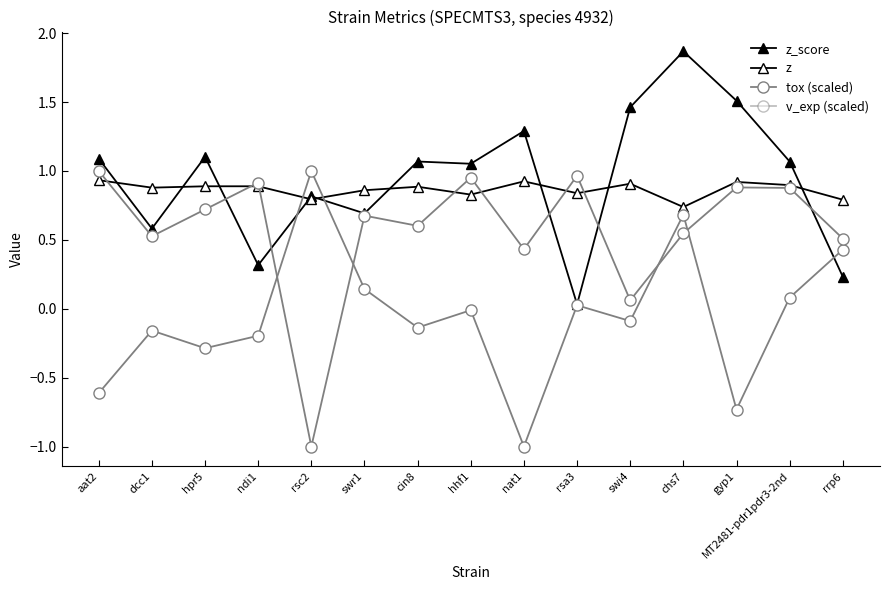

What is the sum of the z values at ndi1 and aat2?

1.8